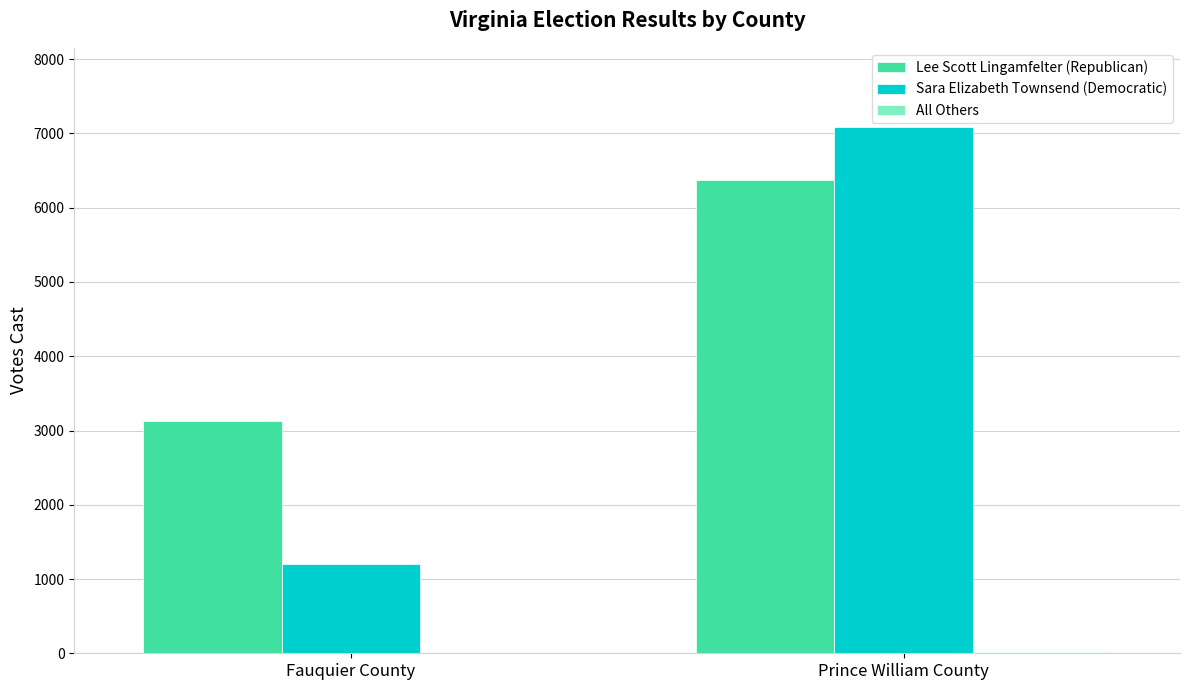

Which series has the largest total across all categories?

Lee Scott Lingamfelter (Republican)